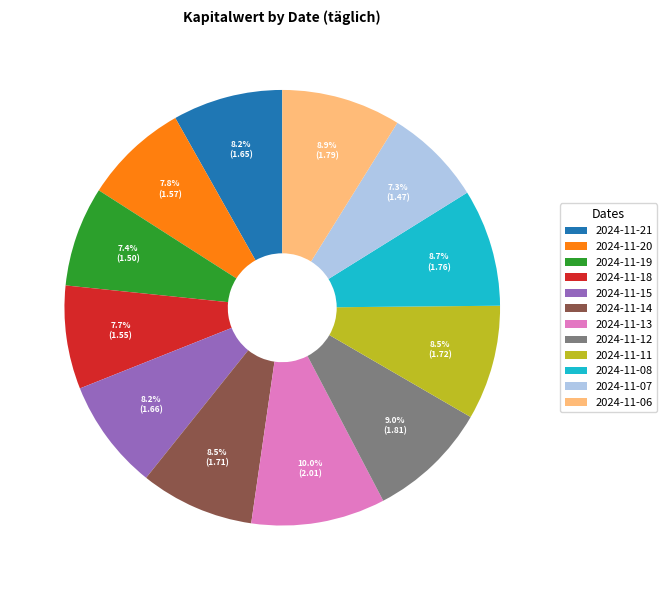

Is it true that 2024-11-06 is 9% of the pie?

True